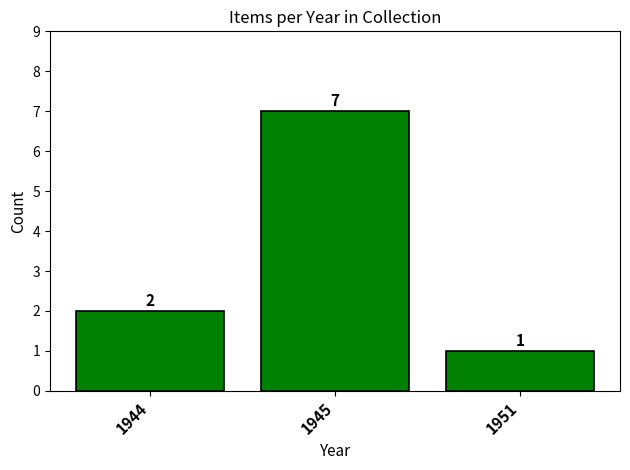

What is the average value?

3